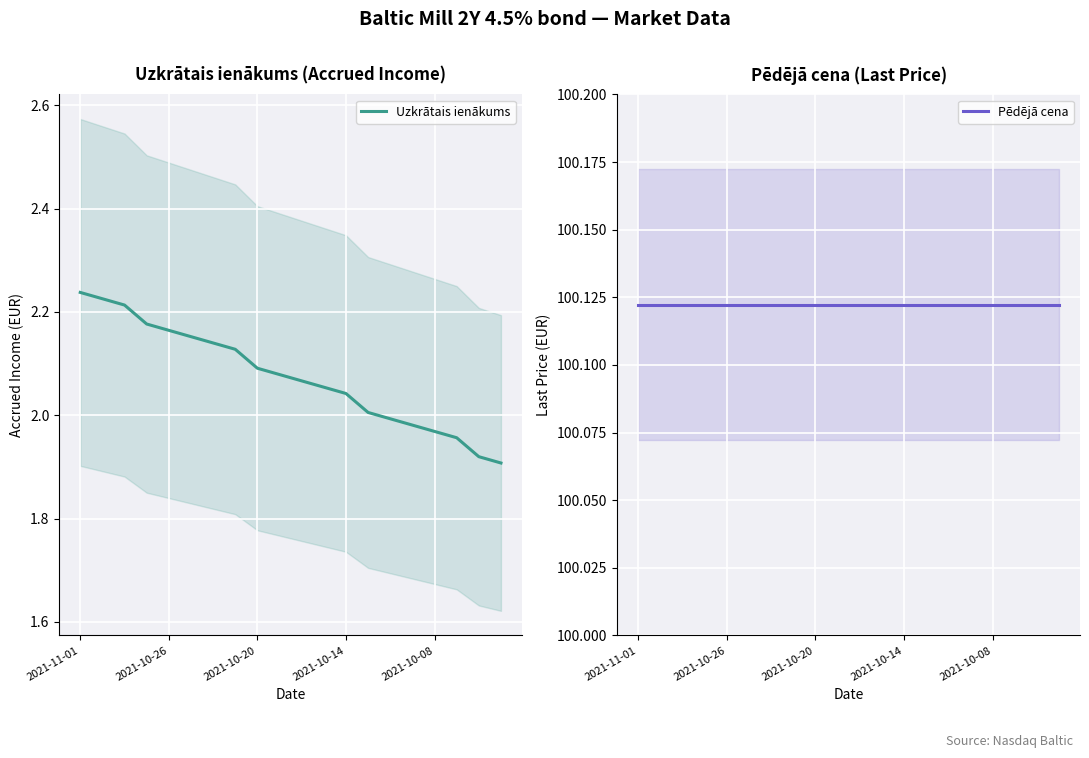

Is the value of Pēdējā cena at 6 greater than the value of Uzkrātais ienākums at 11?

Yes